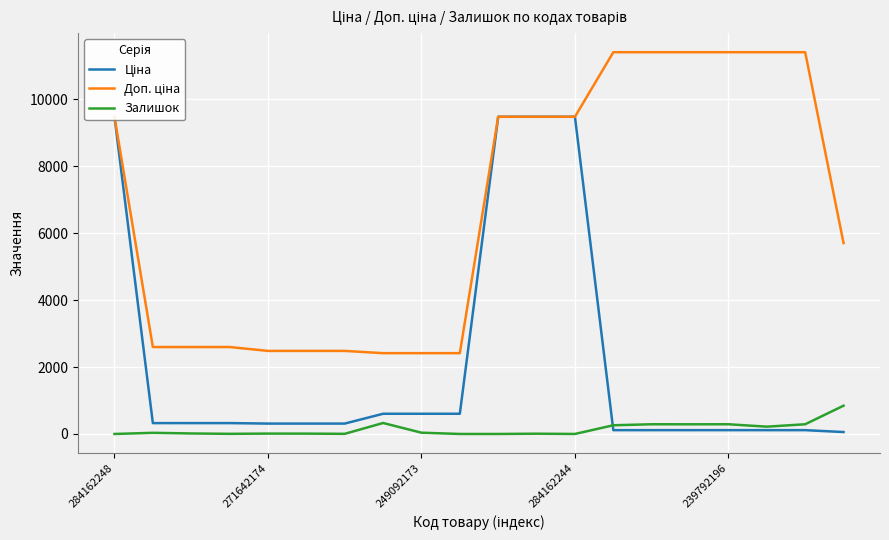

At which label does Ціна reach its minimum?

19